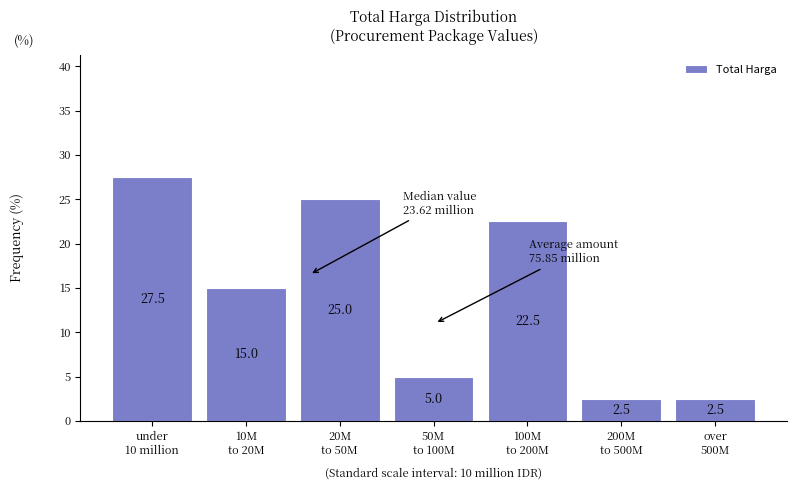

Reading left to right, transcribe all the data shown in this chart.

27.5	15.0	25.0	5.0	22.5	2.5	2.5